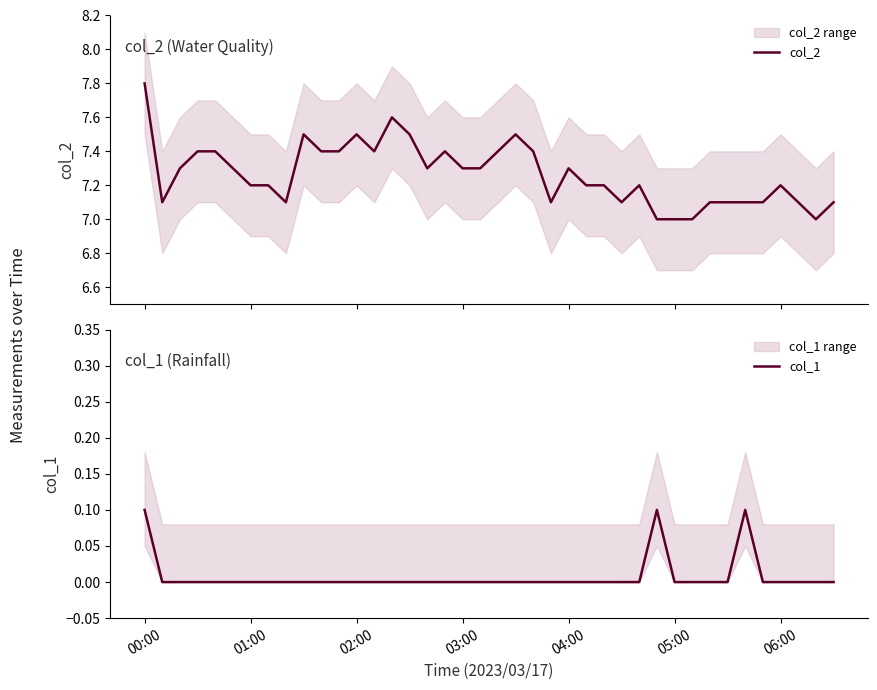

Is this an area chart (filled region under the line)?

No